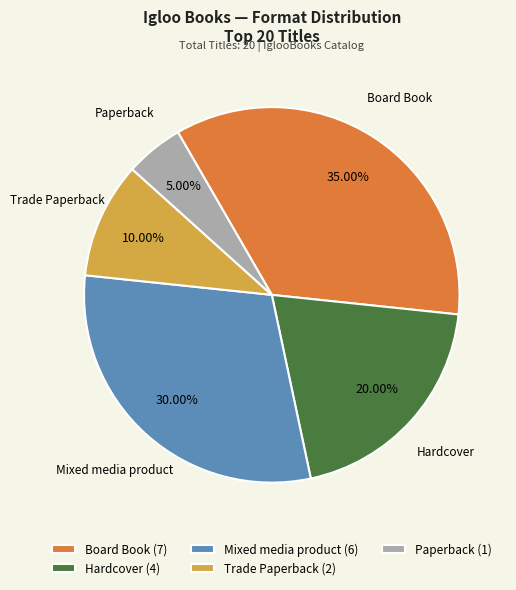

To the nearest percent, what is the difference between the Mixed media product and Board Book slice percentages?

5%